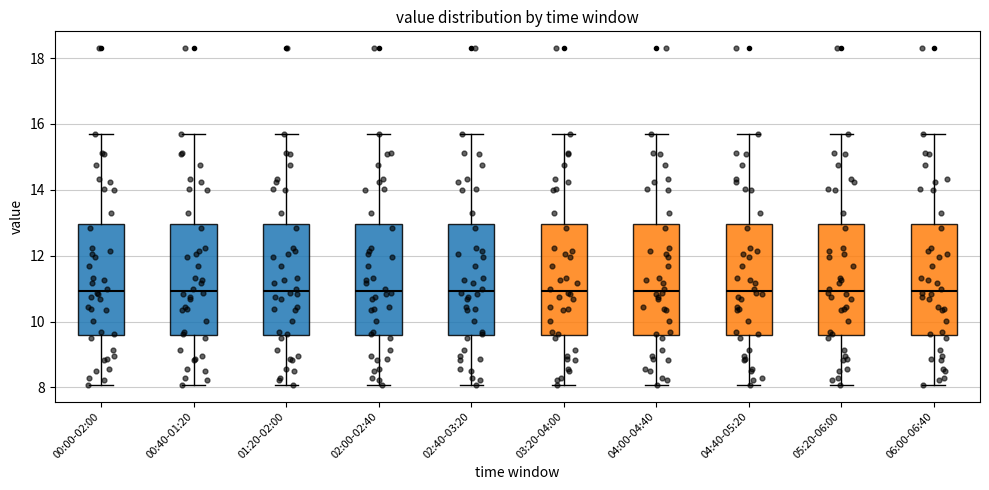

Reading left to right, read every box against the y-axis: the position of its median line, the range the box covers, and the ends of its whiskers. The values are not printed on the chart, so give them approximately, as read against the axis.

00:00-02:00: median 11.0, box 9.6 to 13.0, whiskers 8.0 to 15.8
00:40-01:20: median 11.0, box 9.6 to 13.0, whiskers 8.0 to 15.8
01:20-02:00: median 11.0, box 9.6 to 13.0, whiskers 8.0 to 15.8
02:00-02:40: median 11.0, box 9.6 to 13.0, whiskers 8.0 to 15.8
02:40-03:20: median 11.0, box 9.6 to 13.0, whiskers 8.0 to 15.8
03:20-04:00: median 11.0, box 9.6 to 13.0, whiskers 8.0 to 15.8
04:00-04:40: median 11.0, box 9.6 to 13.0, whiskers 8.0 to 15.8
04:40-05:20: median 11.0, box 9.6 to 13.0, whiskers 8.0 to 15.8
05:20-06:00: median 11.0, box 9.6 to 13.0, whiskers 8.0 to 15.8
06:00-06:40: median 11.0, box 9.6 to 13.0, whiskers 8.0 to 15.8